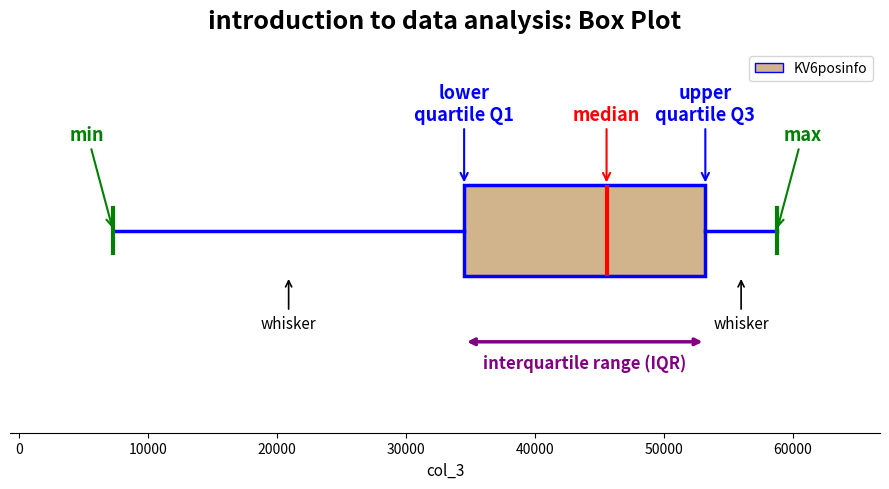

Transcribe this box plot: give where the median line is, the range the box spans, and where the two whiskers end, as read against the x-axis. The values are not printed on the chart, so give them approximately, as read against the axis.

median 46000, box 35000 to 53000, whiskers 7000 to 59000